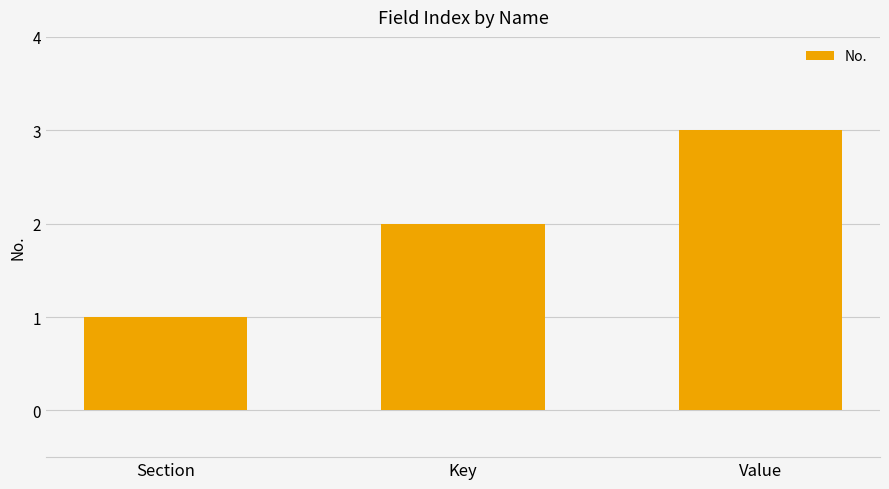

What is the minimum value shown in the chart?

1